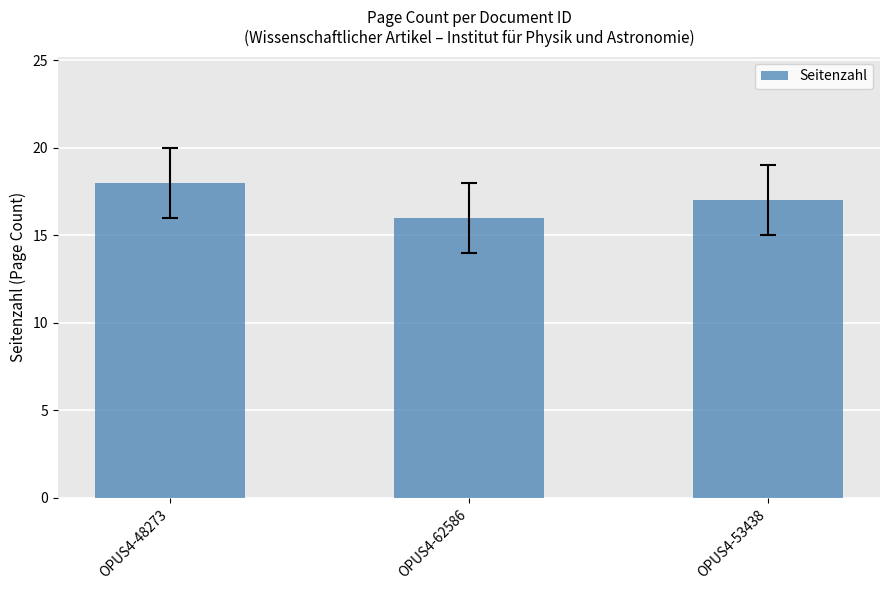

The value at OPUS4-62586 is 16. True or false?

True